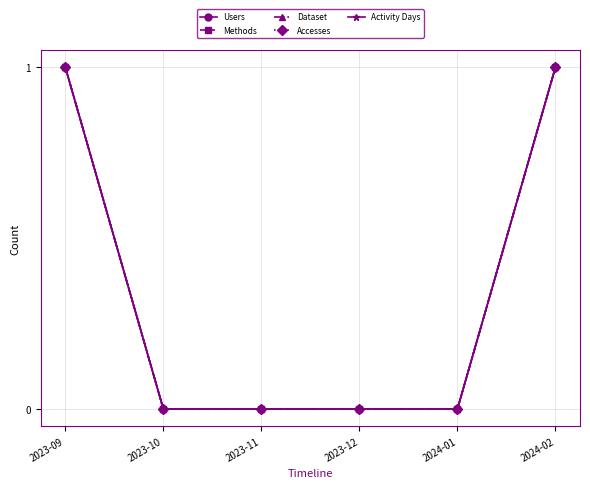

True or false: Accesses has more than 2 points higher than both neighbors.

False